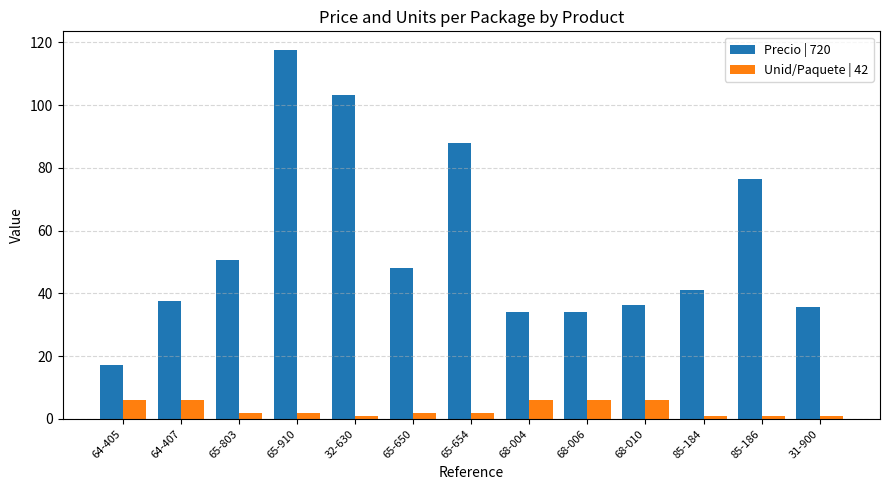

Which series changed the most between 65-910 and 68-010?

Precio | 720